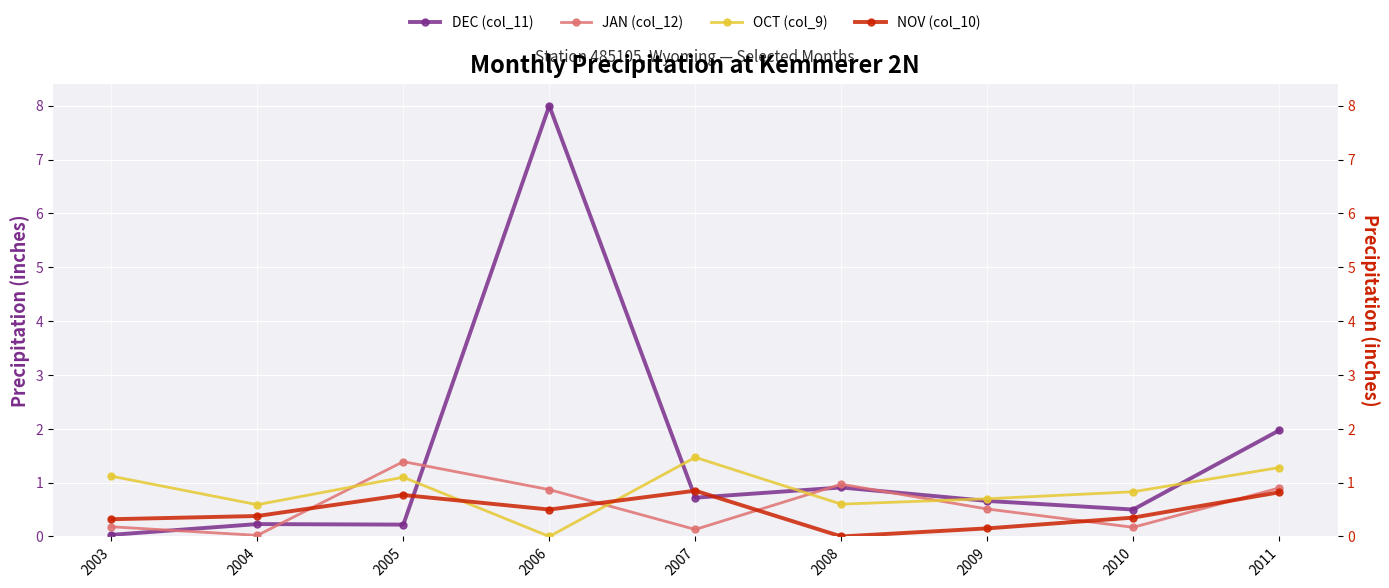

What are all the series names shown in the legend?

DEC (col_11), JAN (col_12), OCT (col_9), NOV (col_10)